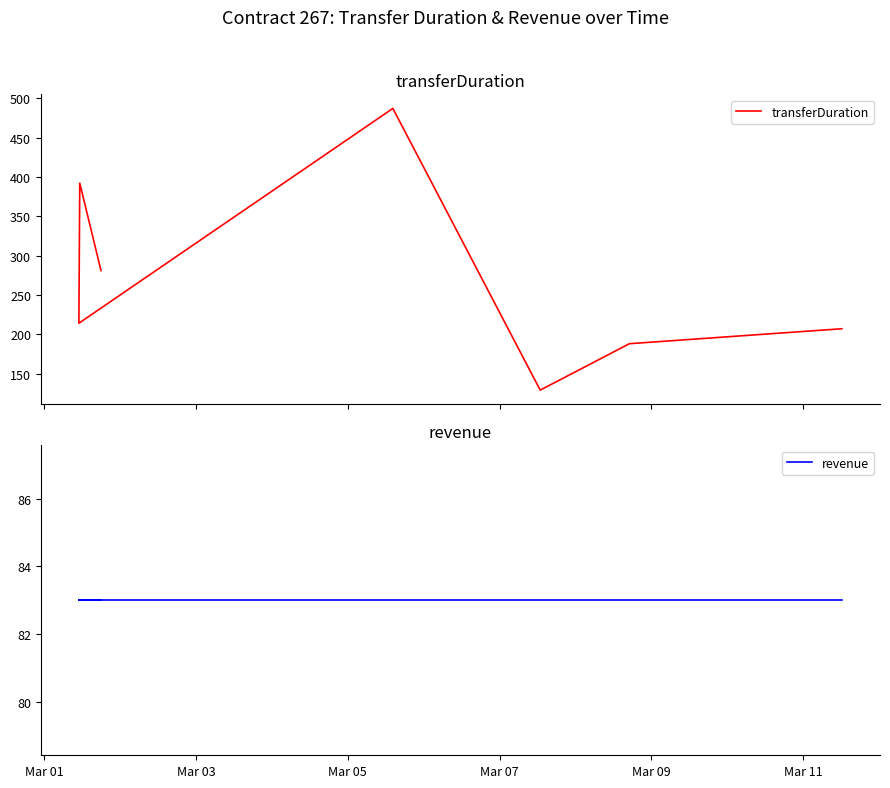

Is this an area chart (filled region under the line)?

No